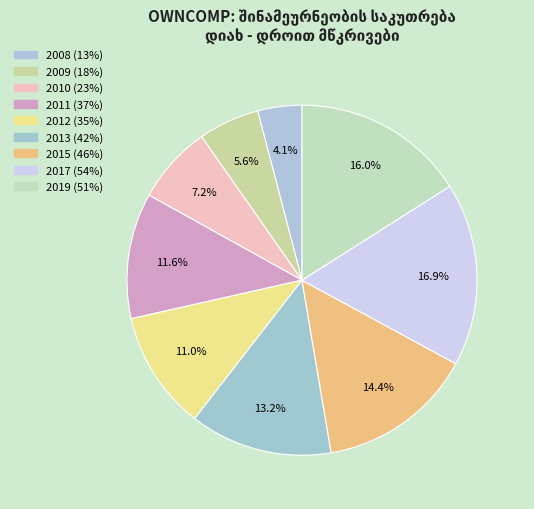

Between 2010 and 2011, which is larger?

2011